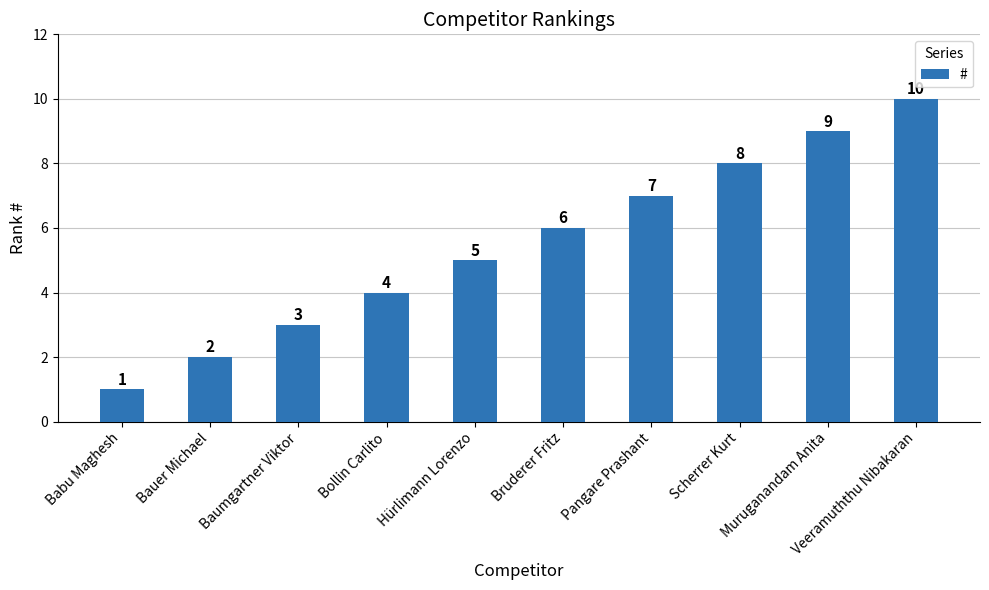

Rank the categories by value from lowest to highest.

Babu Maghesh, Bauer Michael, Baumgartner Viktor, Bollin Carlito, Hürlimann Lorenzo, Bruderer Fritz, Pangare Prashant, Scherrer Kurt, Muruganandam Anita, Veeramuththu Nibakaran